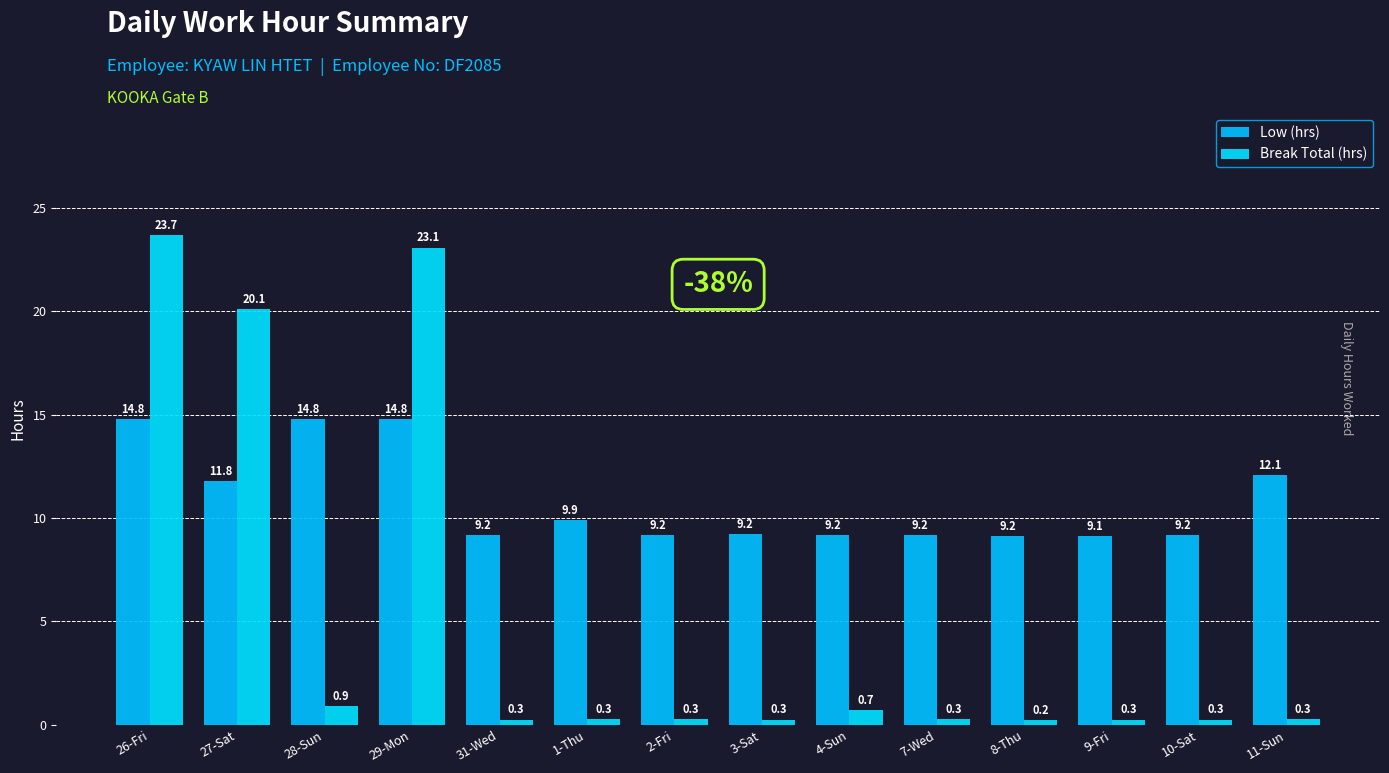

Rank the series at 4-Sun from lowest to highest value.

Break Total (hrs), Low (hrs)